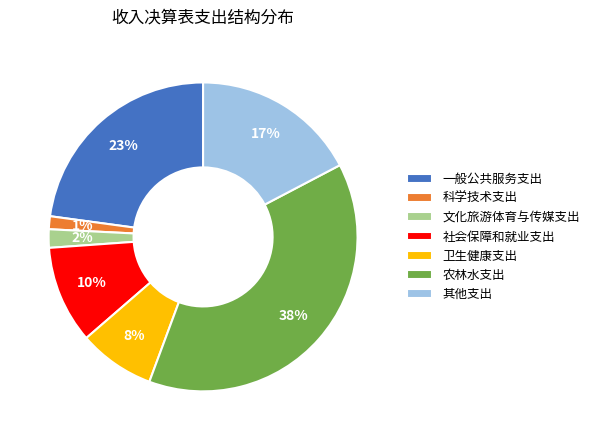

Is it true that 一般公共服务支出 is 37% of the pie?

False